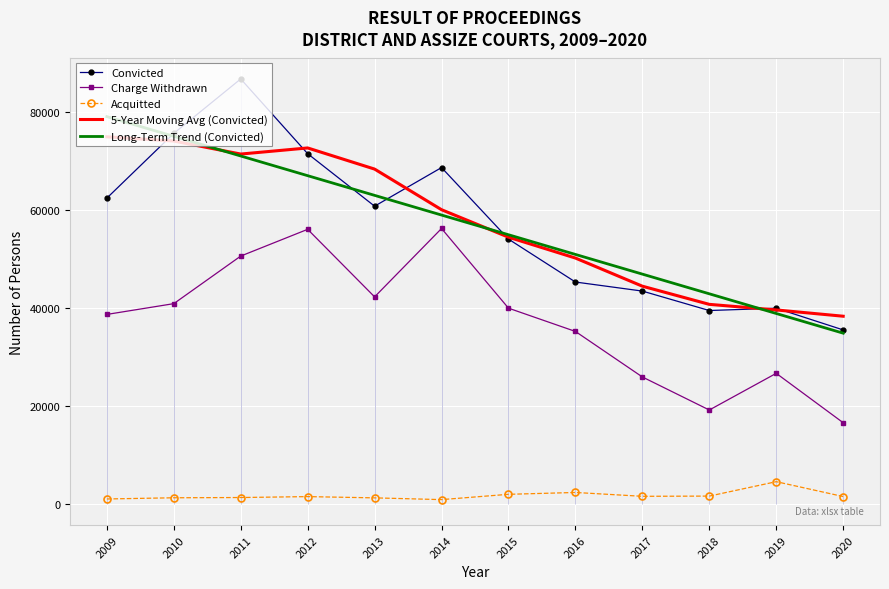

What is the sum of all Acquitted values?

20648.0